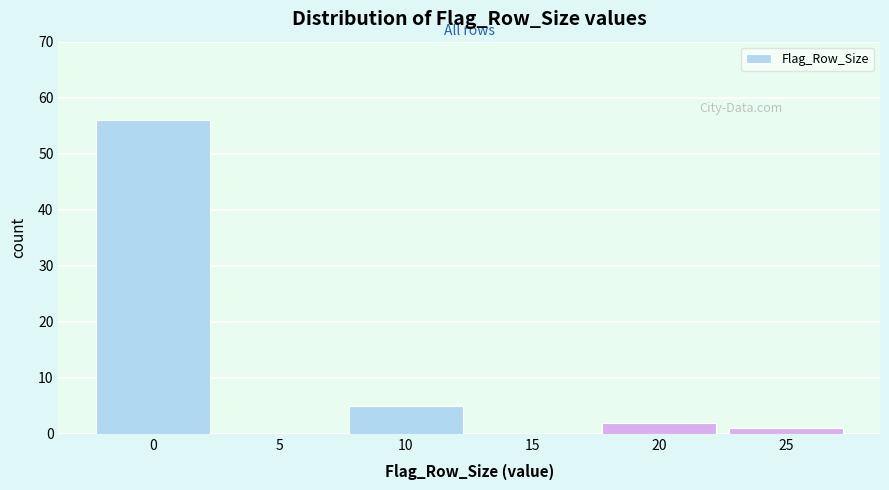

Reading right to left, what are all the values shown in this chart?

25=1	20=2	15=0	10=5	5=0	0=56